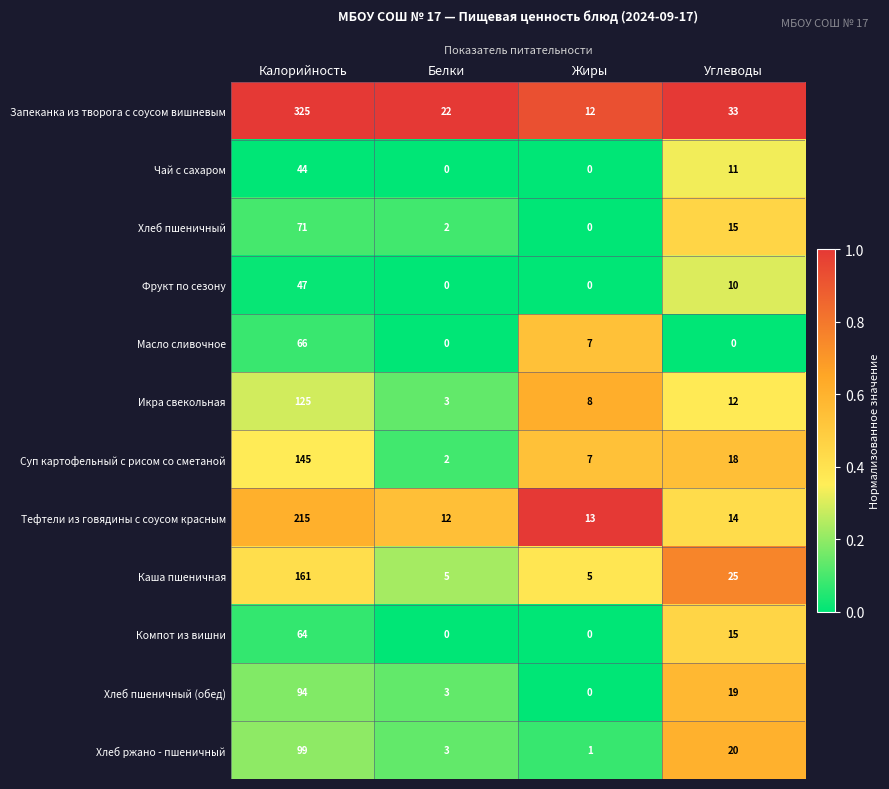

Between Белки and Углеводы, which series saw the biggest shift?

Каша пшеничная